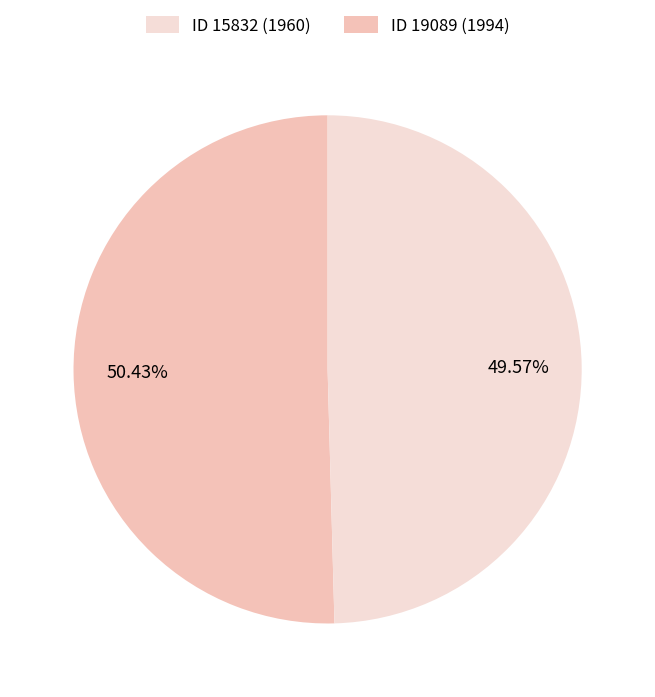

Is there a majority slice in this chart?

Yes